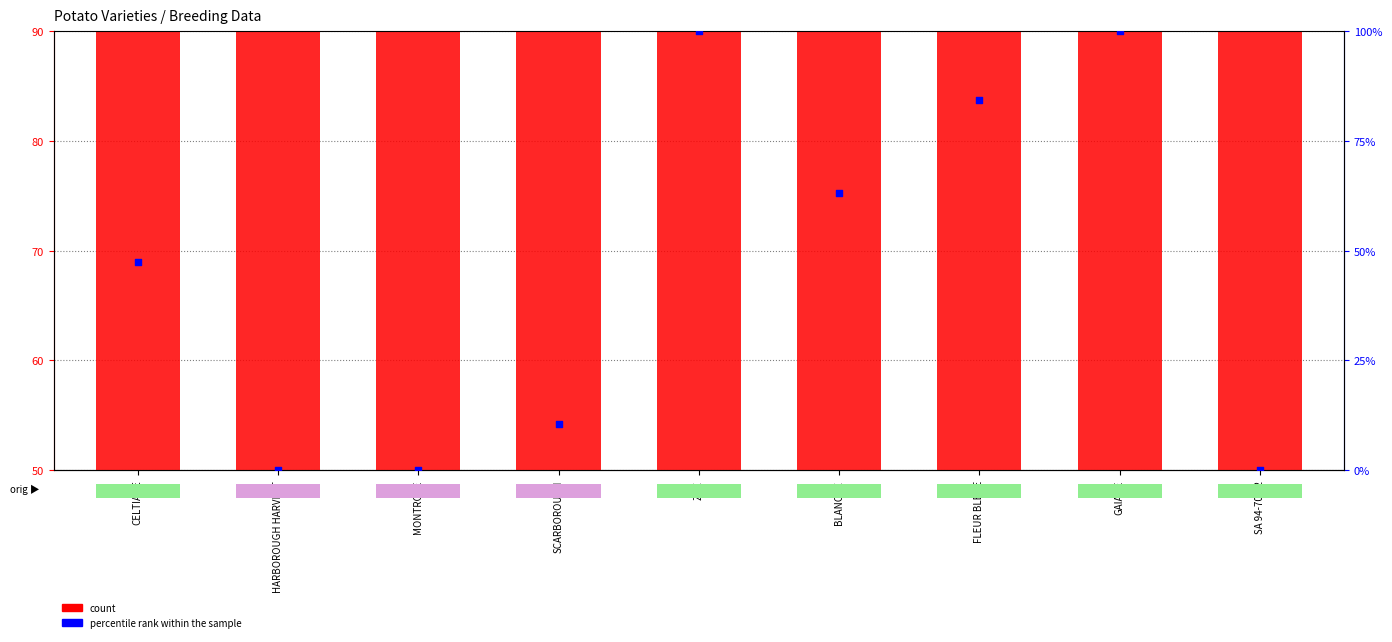

What is the change in value from SCARBOROUGH to FLEUR BLEUE?

-23.4